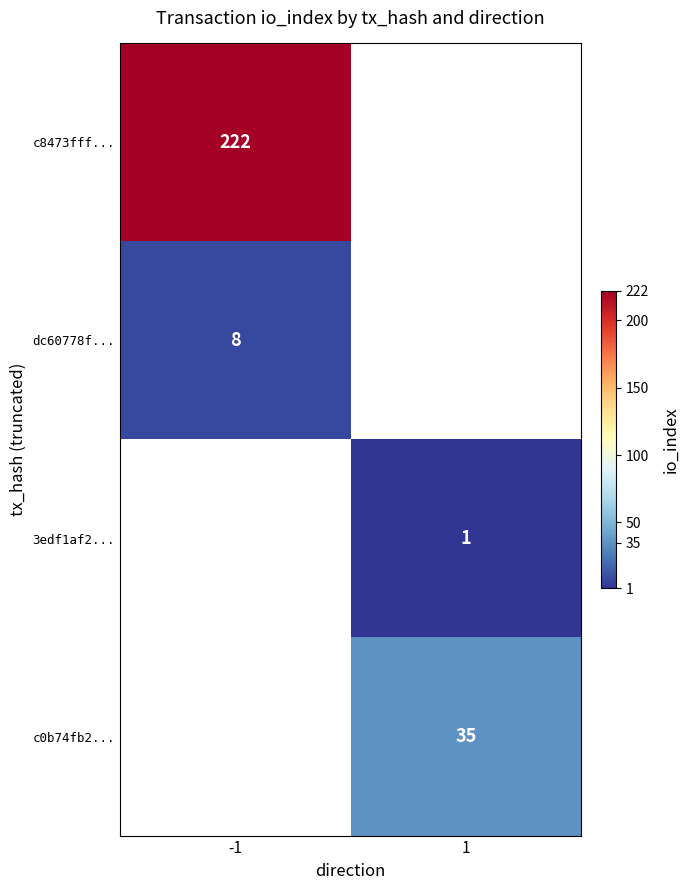

True or false: c0b74fb2... has a value of 35 at 1.

True